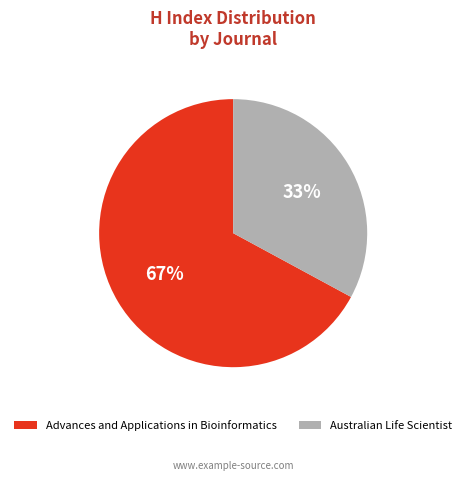

The Australian Life Scientist slice represents 41% of the pie. True or false?

False